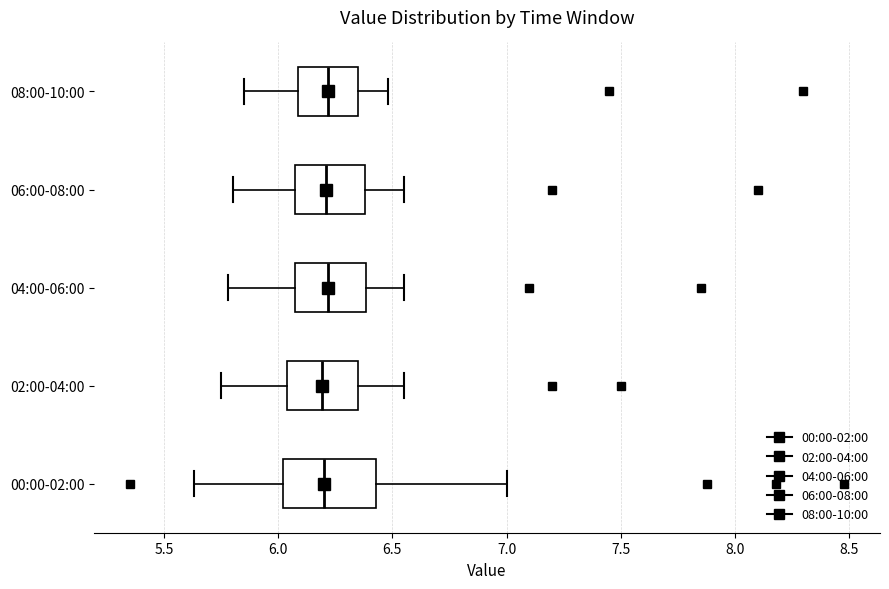

Reading bottom to top, transcribe this box plot: for each box, give where its median line is, the range the box spans, and where its two whiskers end, as read against the x-axis. The values are not printed on the chart, so give them approximately, as read against the axis.

00:00-02:00: median 6.20, box 6.00 to 6.45, whiskers 5.65 to 7.00
02:00-04:00: median 6.20, box 6.05 to 6.35, whiskers 5.75 to 6.55
04:00-06:00: median 6.20, box 6.05 to 6.40, whiskers 5.80 to 6.55
06:00-08:00: median 6.20, box 6.05 to 6.40, whiskers 5.80 to 6.55
08:00-10:00: median 6.20, box 6.10 to 6.35, whiskers 5.85 to 6.50